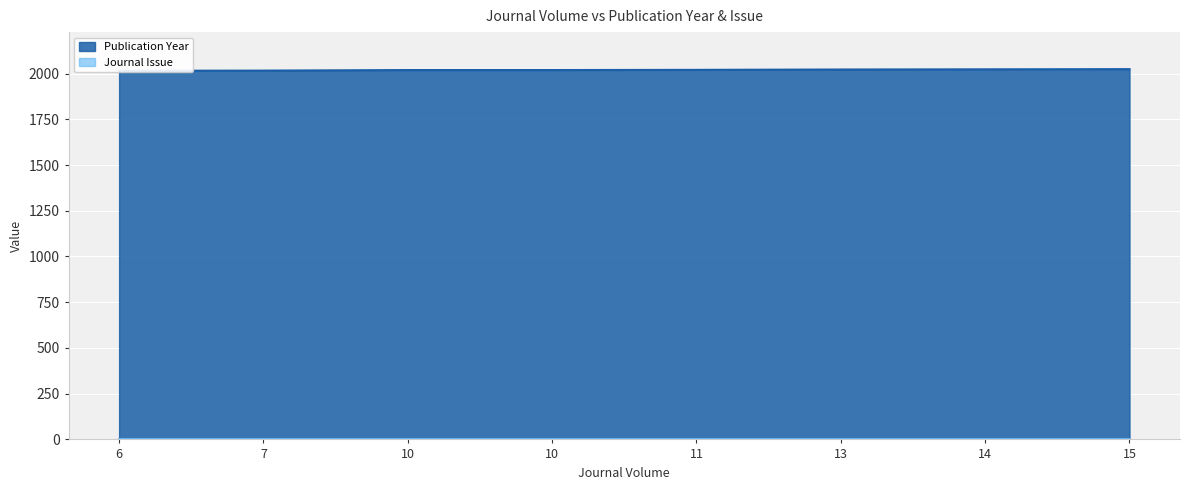

What is the difference between the maximum and minimum values?

9